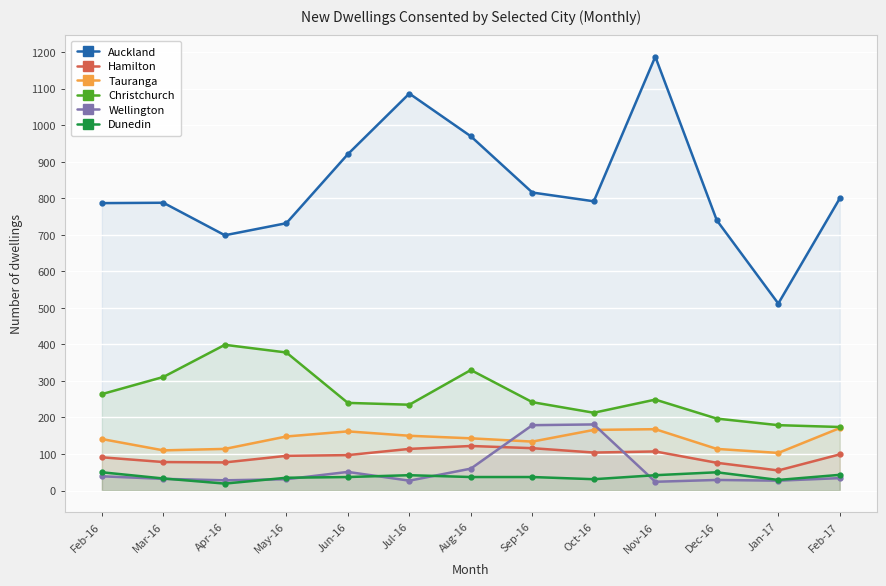

How many interior local valleys does the Auckland series have?

3